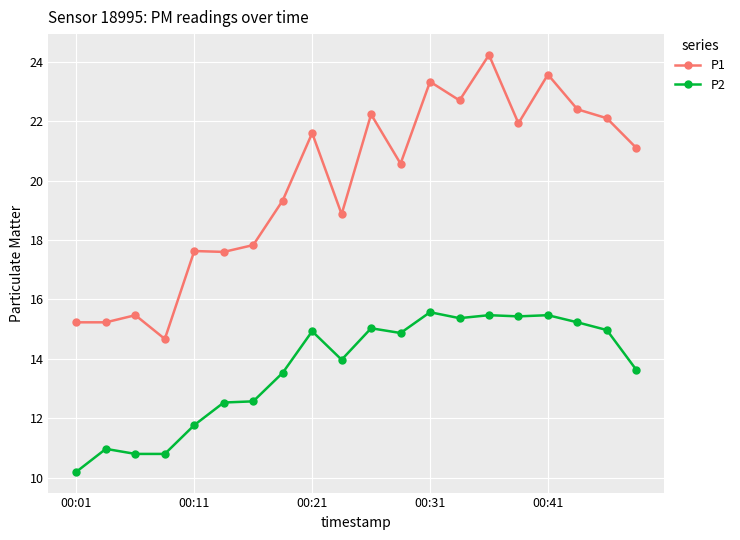

What is the value of the P2 point at the 4th from the left?

10.8